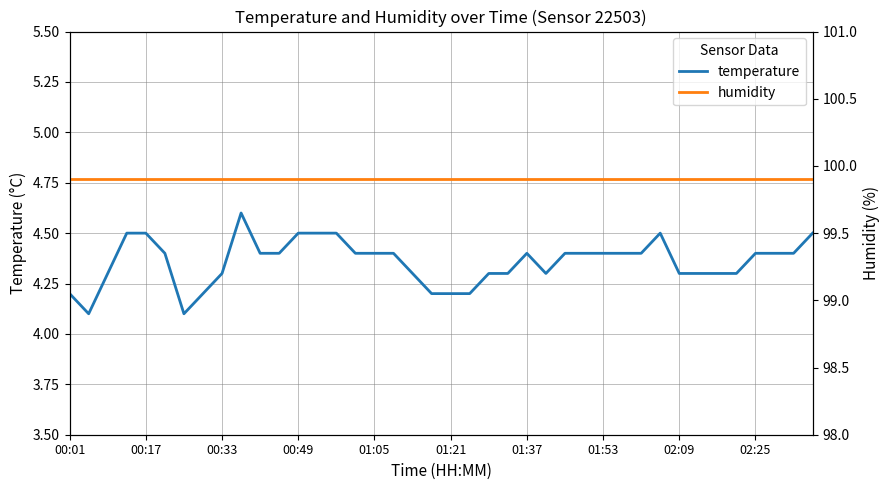

Which series changed the most between 31 and 39?

temperature